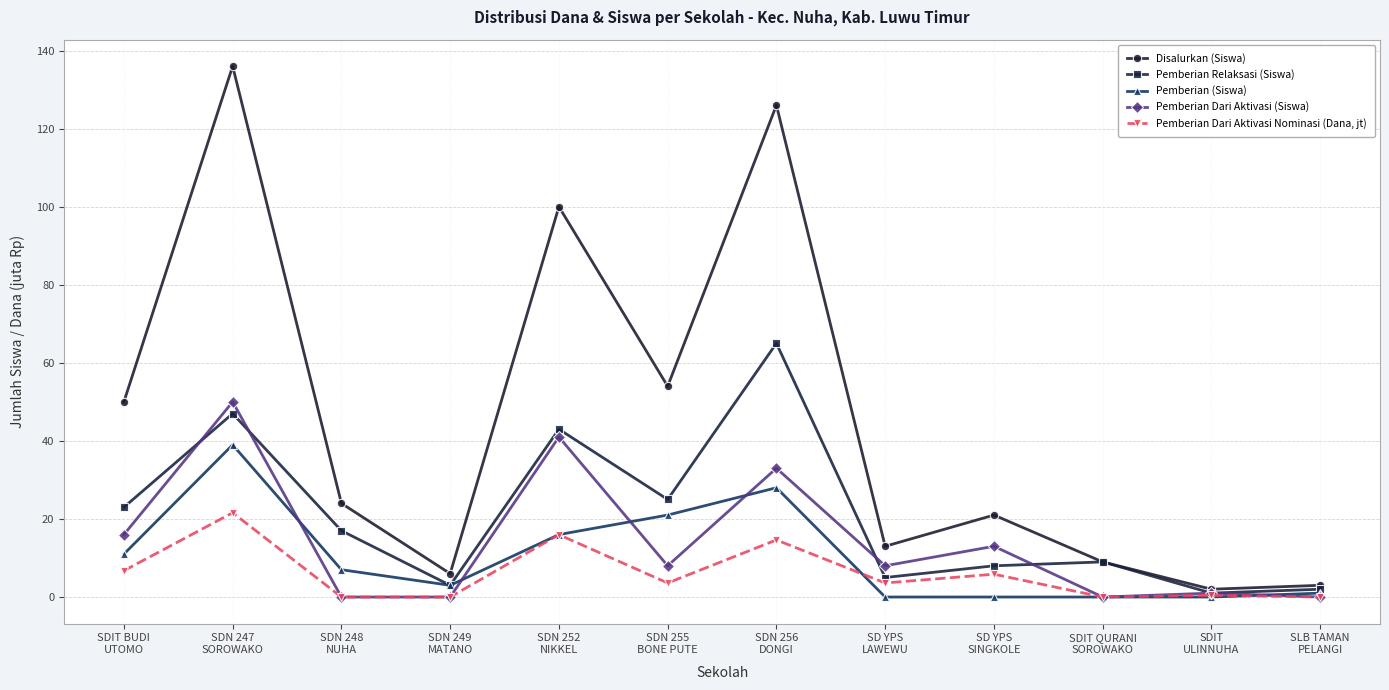

List the series in order of their peak value, highest first.

Disalurkan (Siswa), Pemberian Relaksasi (Siswa), Pemberian Dari Aktivasi (Siswa), Pemberian (Siswa), Pemberian Dari Aktivasi Nominasi (Dana, jt)